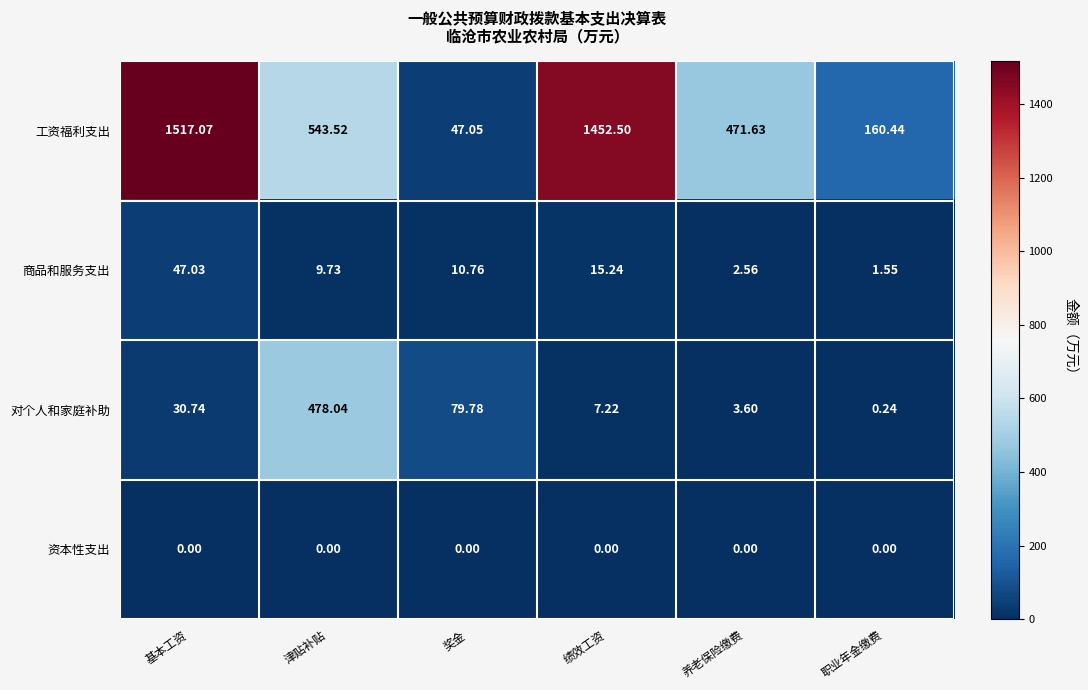

Which series has the largest range (max minus min)?

工资福利支出